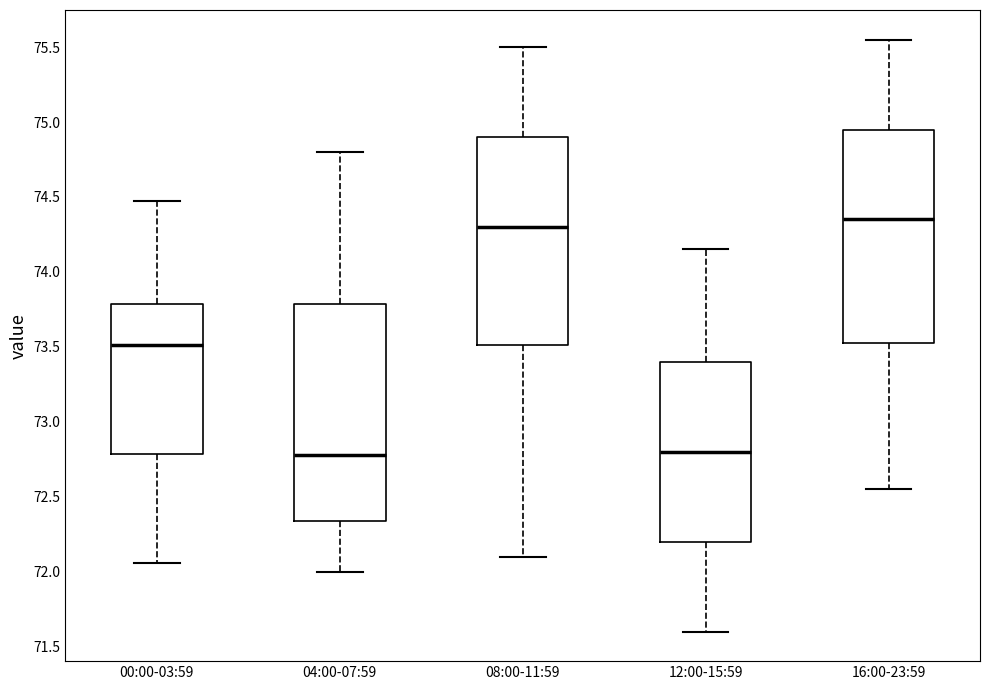

Reading left to right, transcribe this box plot: for each box, give where its median line is, the range the box spans, and where its two whiskers end, as read against the y-axis. The values are not printed on the chart, so give them approximately, as read against the axis.

00:00-03:59: median 73.50, box 72.80 to 73.80, whiskers 72.05 to 74.45
04:00-07:59: median 72.80, box 72.35 to 73.80, whiskers 72.00 to 74.80
08:00-11:59: median 74.30, box 73.50 to 74.90, whiskers 72.10 to 75.50
12:00-15:59: median 72.80, box 72.20 to 73.40, whiskers 71.60 to 74.15
16:00-23:59: median 74.35, box 73.55 to 74.95, whiskers 72.55 to 75.55